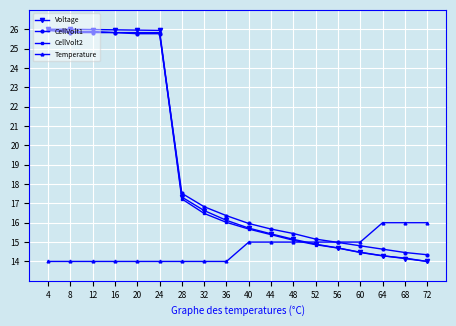

What is the difference between the maximum and minimum values in the Voltage series?

12.0